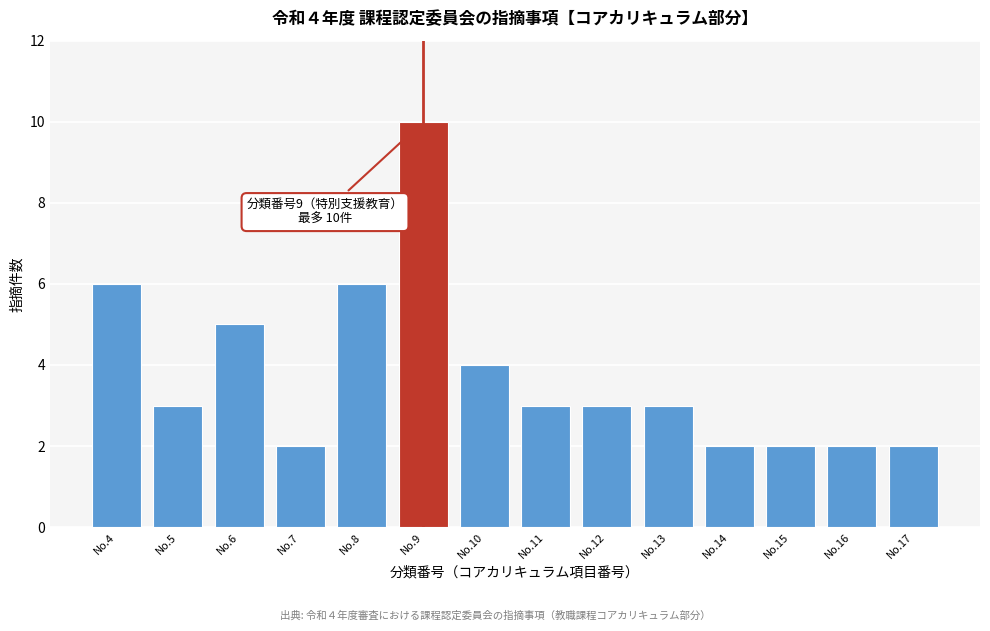

Reading left to right, what are all the values shown in this chart?

6	3	5	2	6	10	4	3	3	3	2	2	2	2